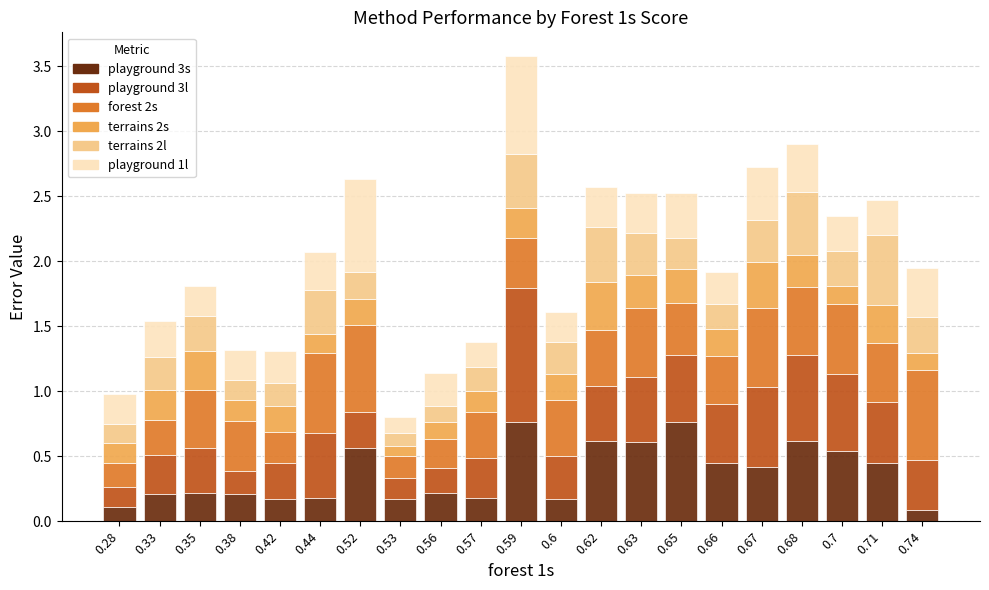

What is the sum of the playground 3s values at 0.59 and 0.7?

1.3